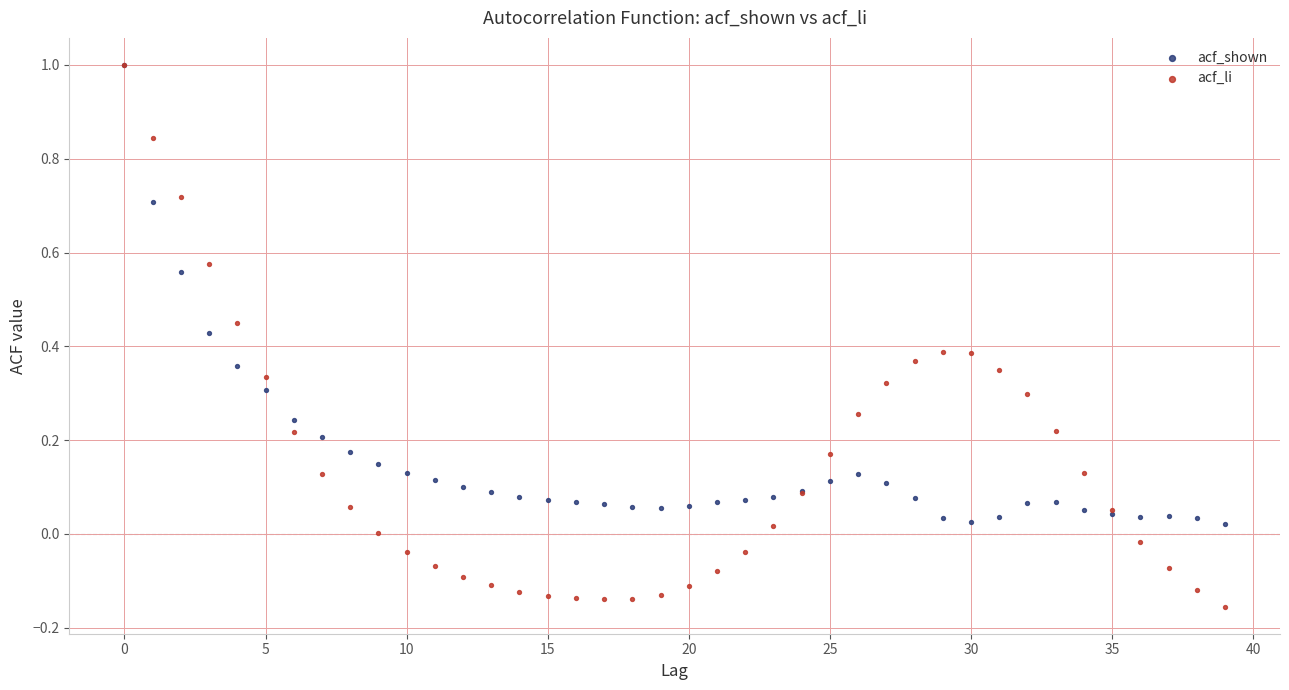

What are all the series names shown in the legend?

acf_shown, acf_li